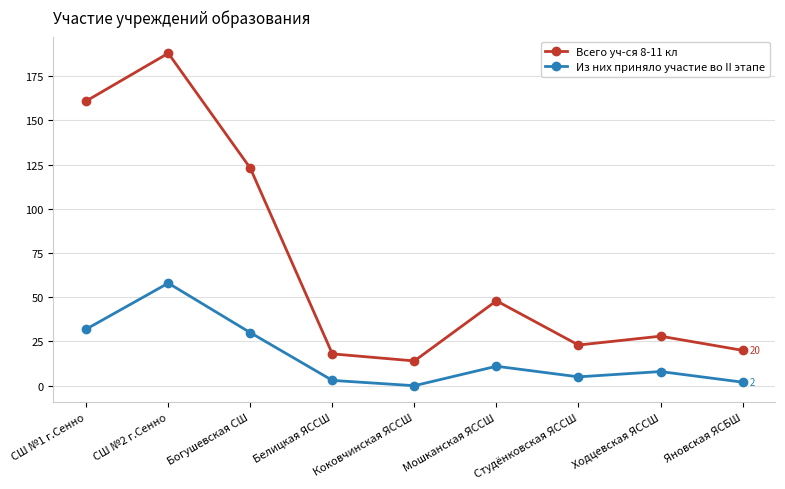

How many data points in Из них приняло участие во II этапе are less than 8?

4